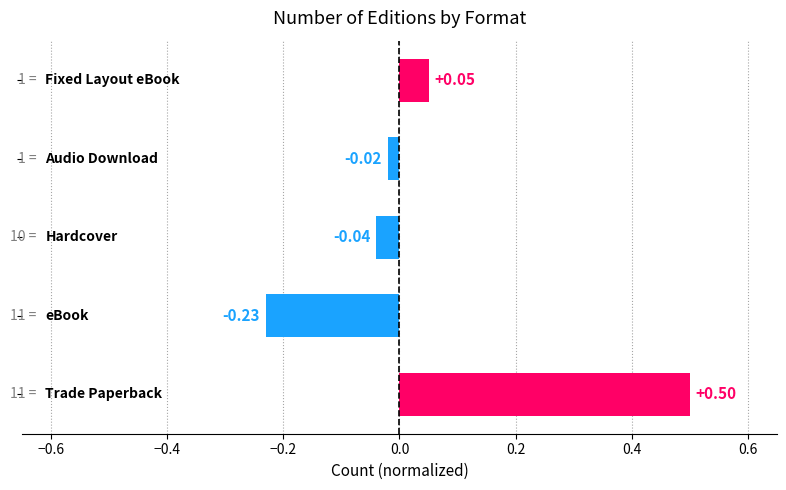

Does the chart contain any negative values?

Yes